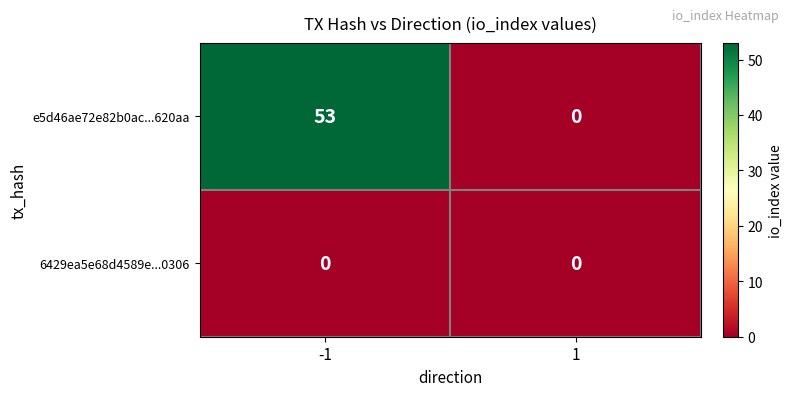

Which series has the largest total across all categories?

e5d46ae72e82b0ac...620aa